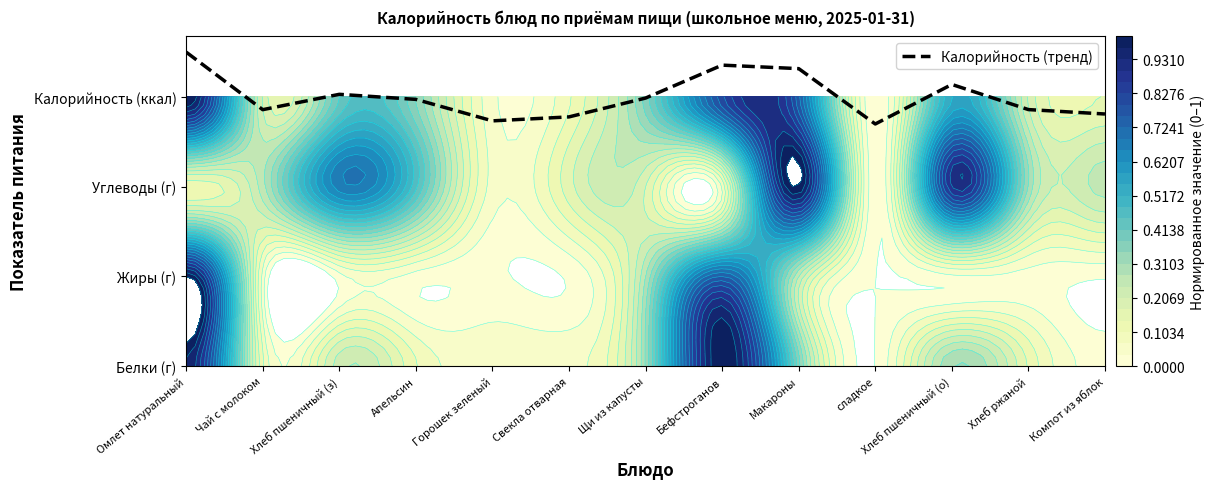

Reading right to left, transcribe all the data shown in this chart.

Компот из яблок=2.8	Хлеб ржаной=2.9	Хлеб пшеничный (о)=3.1	сладкое=2.7	Макароны=3.3	Бефстроганов=3.4	Щи из капусты=3.0	Свекла отварная=2.8	Горошек зеленый=2.7	Апельсин=3.0	Хлеб пшеничный (з)=3.0	Чай с молоком=2.9	Омлет натуральный=3.5